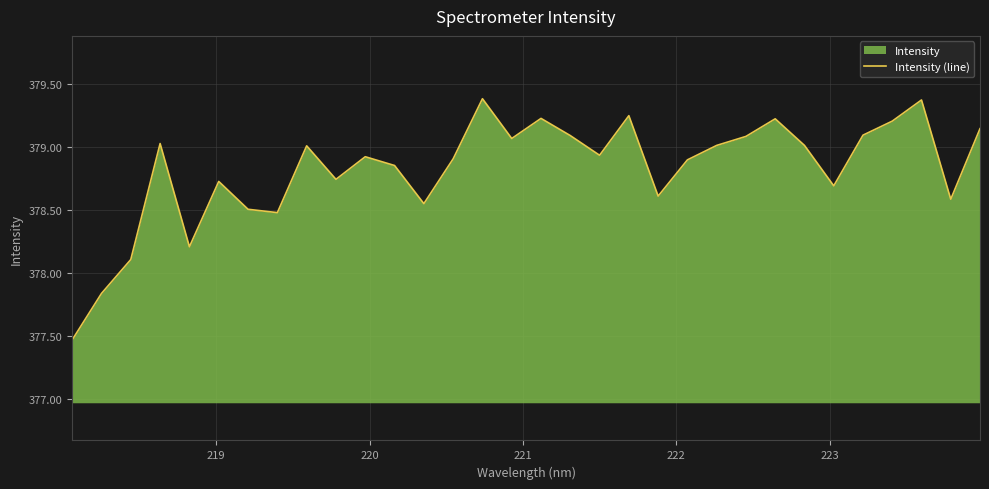

What is the greatest value displayed?

379.4